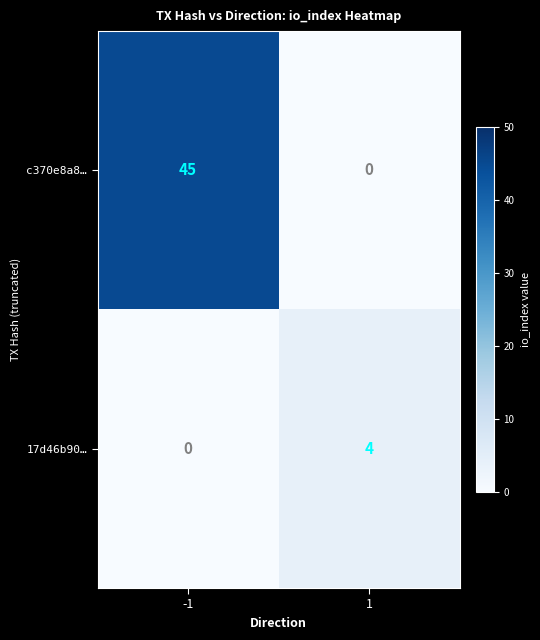

Between -1 and 1, which series saw the biggest shift?

c370e8a8…